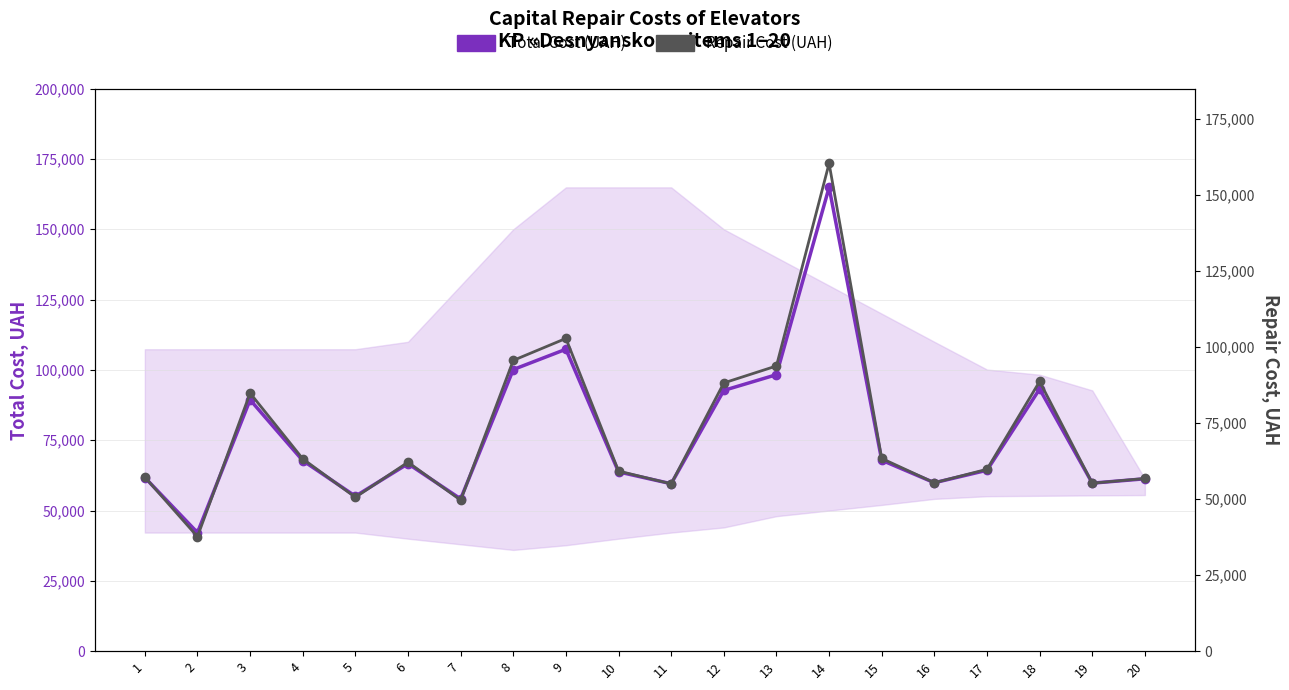

At which label is Repair Cost (UAH) closest to 99039?

8